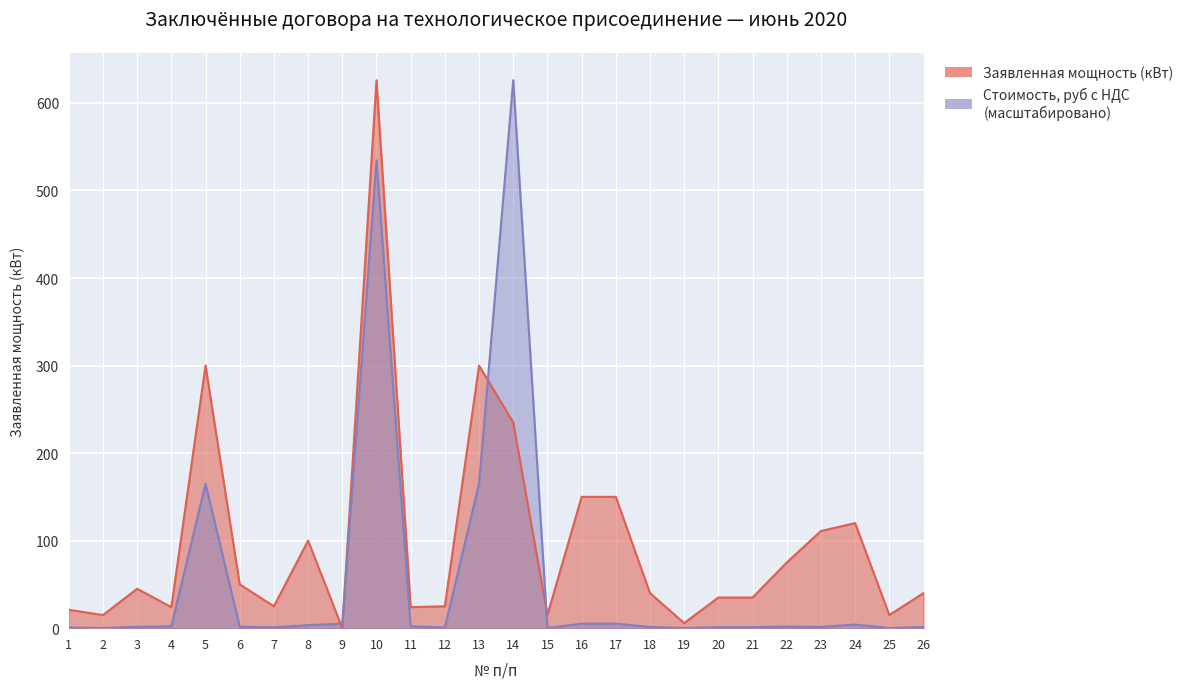

Which series has the largest range (max minus min)?

Заявленная мощность (кВт)